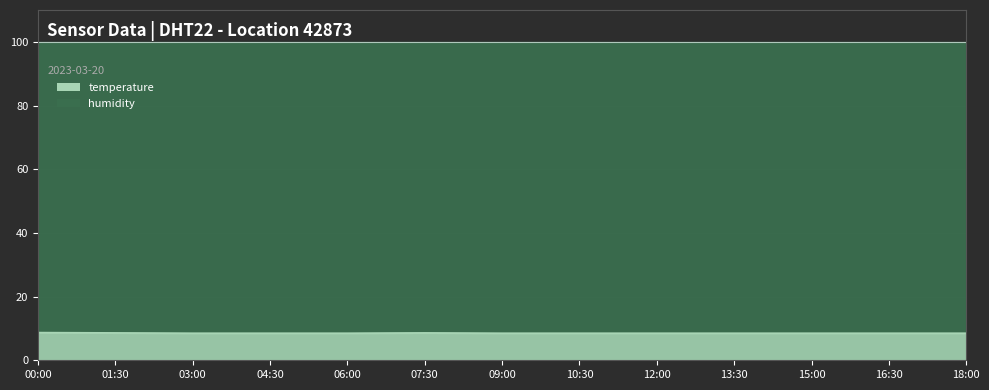

What is the minimum value shown in the chart?

8.5